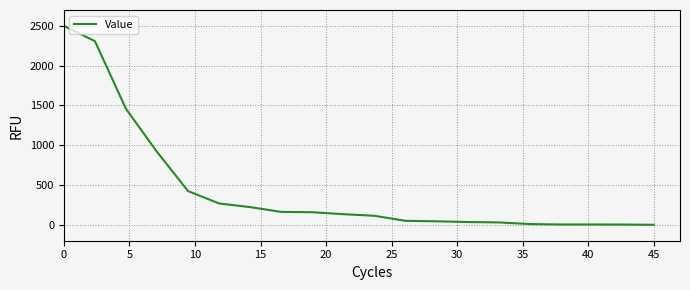

What is the difference between the maximum and minimum values?

2500.0